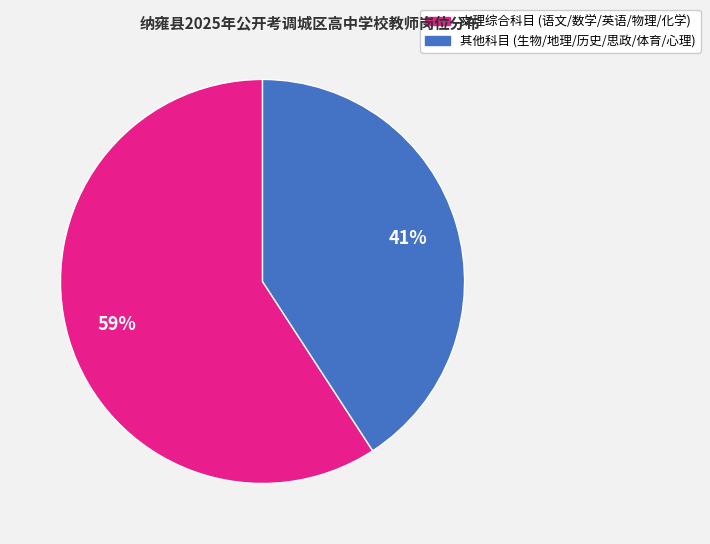

To the nearest percent, what is the difference between the largest and smallest slice percentages?

18%